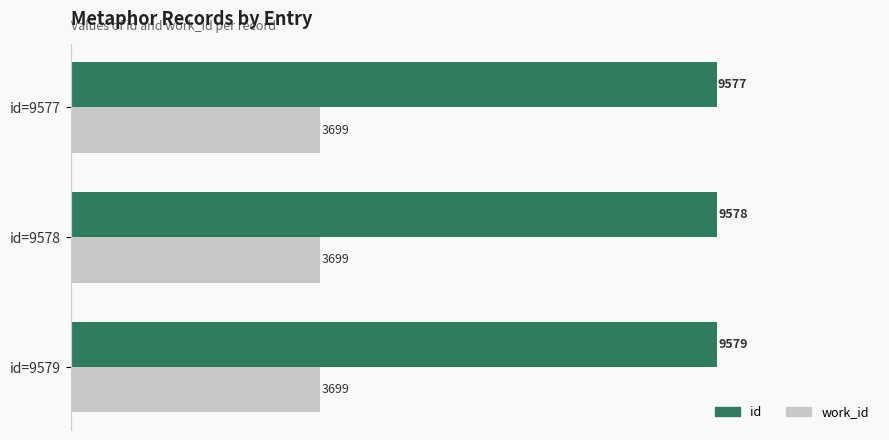

What is the minimum value for id?

9577